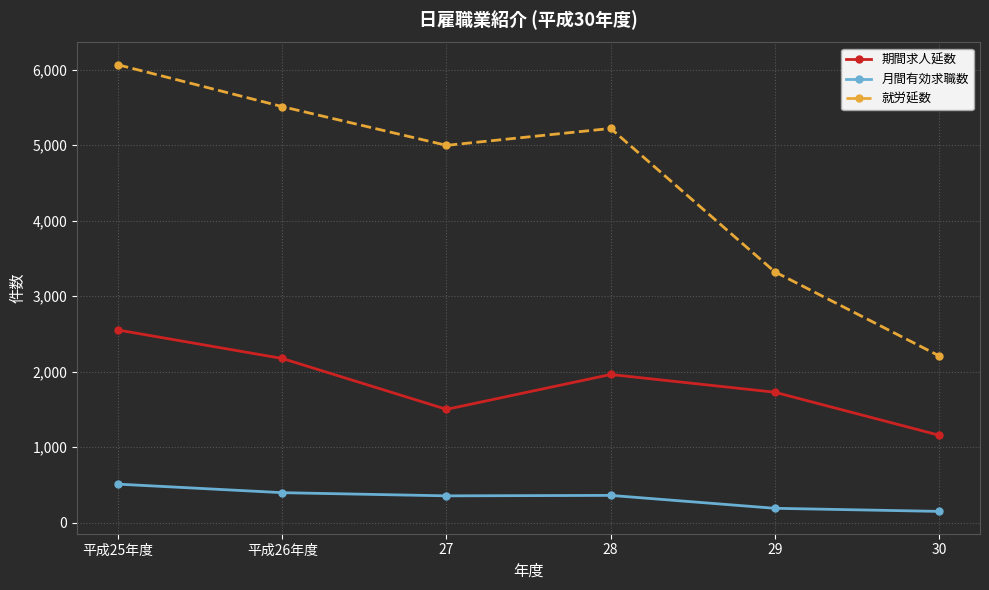

What is the spread (max minus min) of values at 平成25年度?

5556